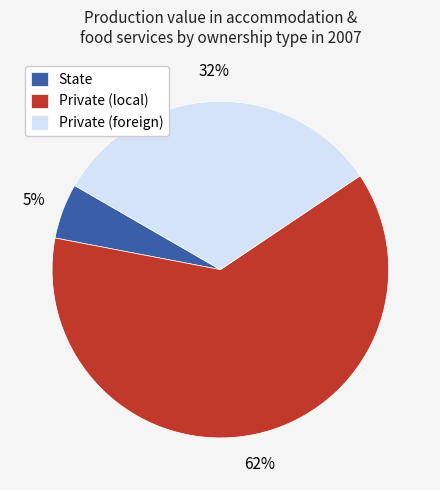

To the nearest percent, what is the combined percentage of Private (local) and State?

68%